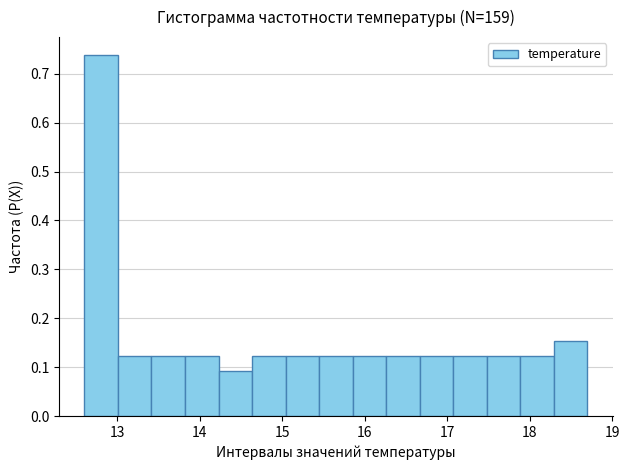

Reading left to right, list every bar in this chart as the range it spans on the x-axis followed by its height. Neither the bar edges nor the heights are printed on the chart, so give them approximately, as read against the axes.

12.6 to 13.0: 0.74
13.0 to 13.4: 0.12
13.4 to 13.8: 0.12
13.8 to 14.2: 0.12
14.2 to 14.6: 0.09
14.6 to 15.0: 0.12
15.0 to 15.4: 0.12
15.4 to 15.9: 0.12
15.9 to 16.3: 0.12
16.3 to 16.7: 0.12
16.7 to 17.1: 0.12
17.1 to 17.5: 0.12
17.5 to 17.9: 0.12
17.9 to 18.3: 0.12
18.3 to 18.7: 0.15